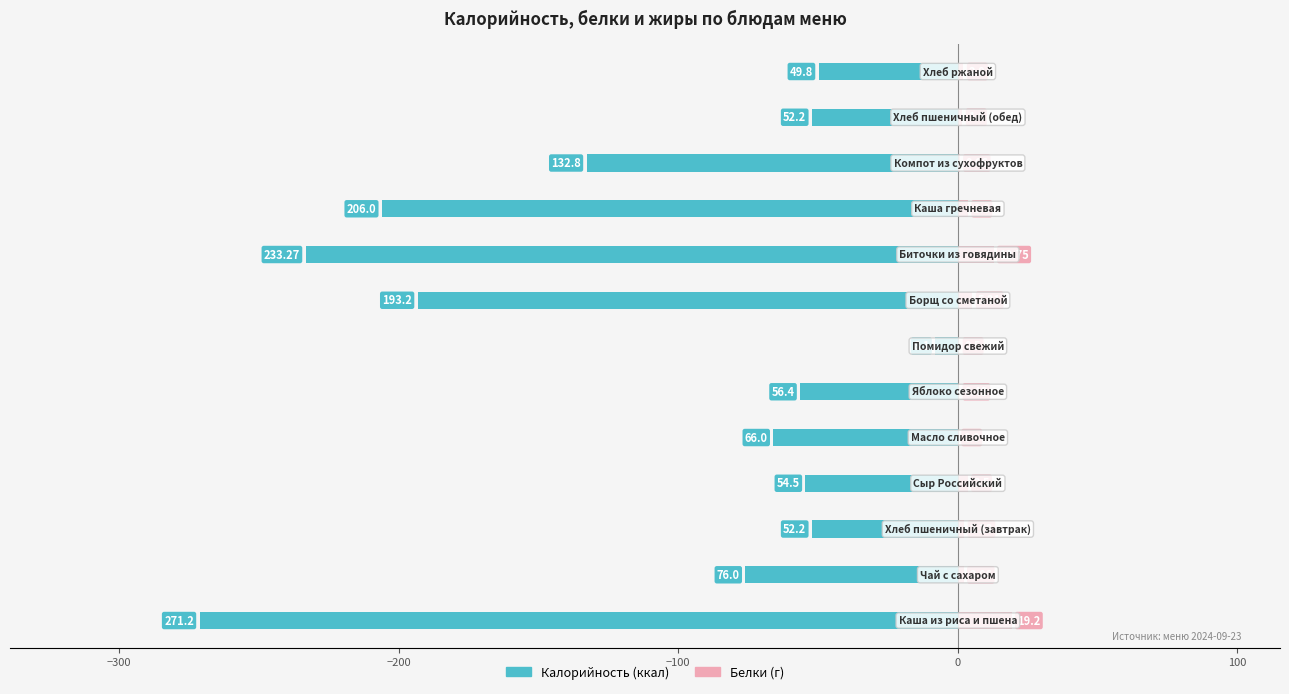

Is the value of Калорийность at −300 greater than the value of Белки at 11?

No